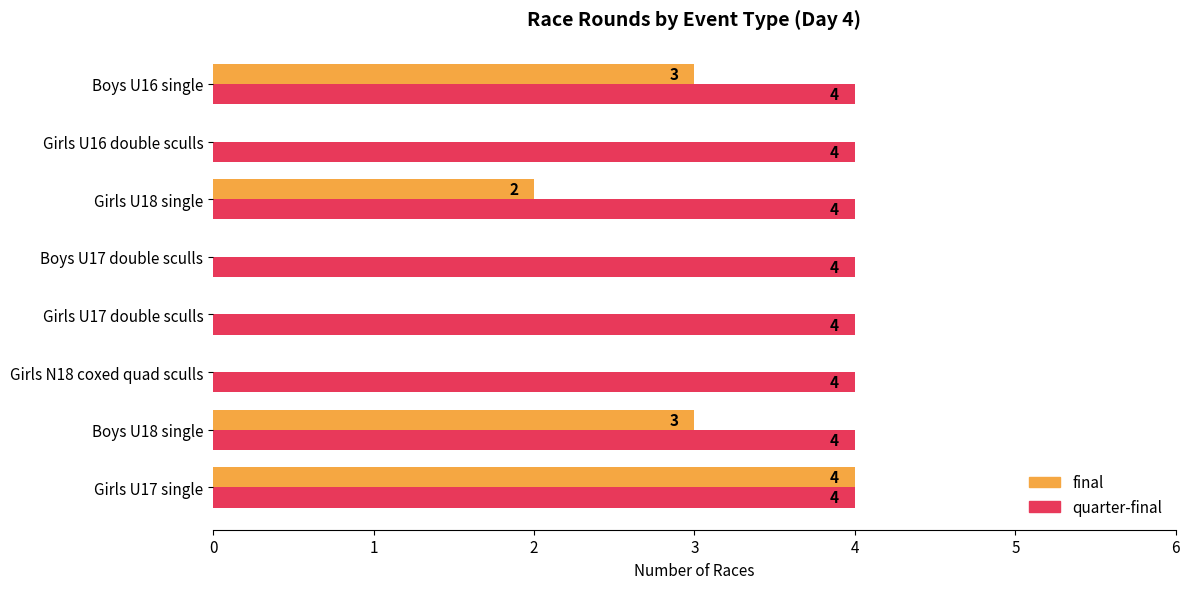

Which series has the largest total across all categories?

quarter-final